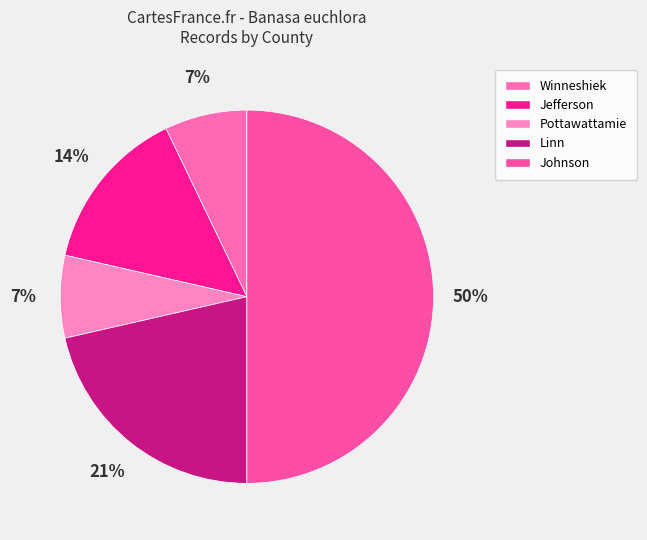

Count the number of slices in the pie.

5